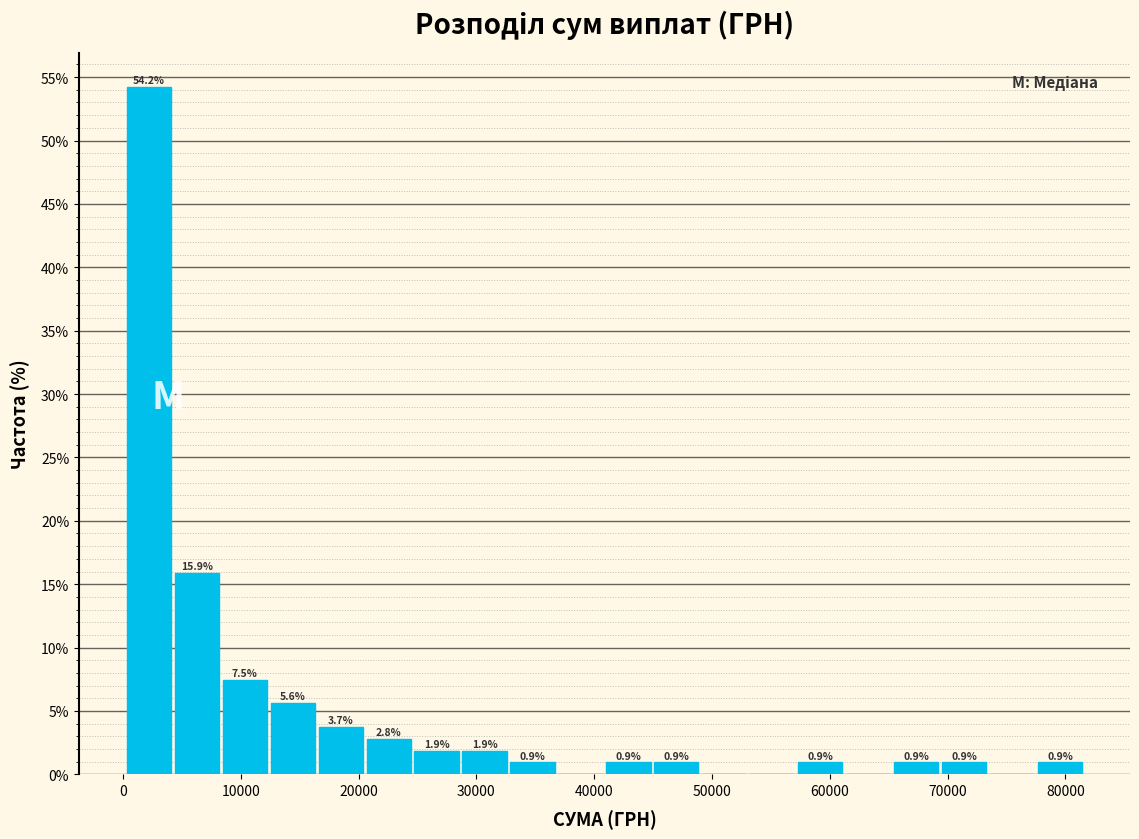

Over which range of the x-axis is the bar tallest?

0 to 4000